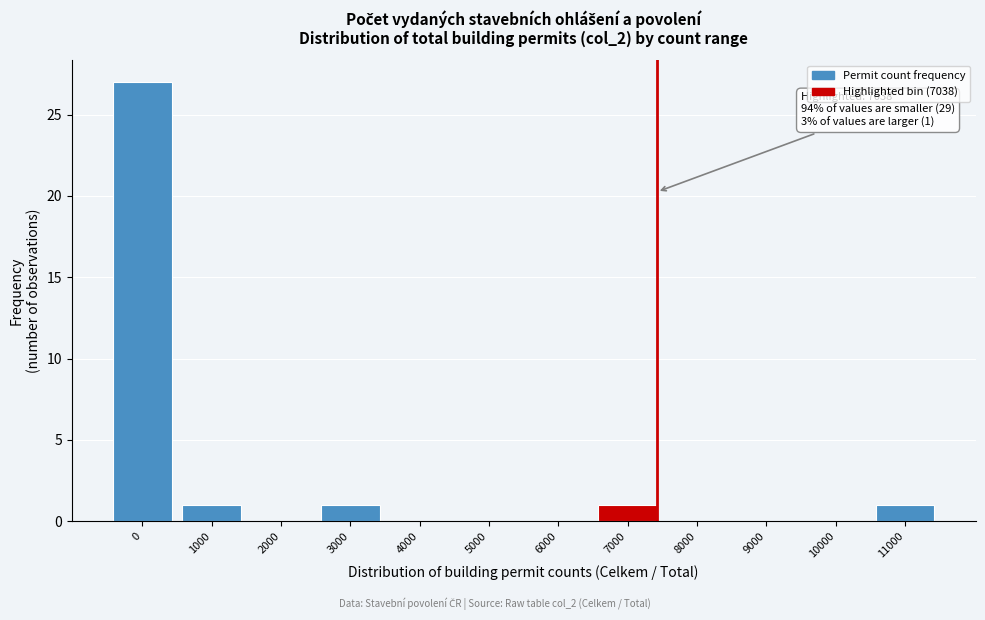

Reading right to left, extract all data points from this chart.

11000=1	10000=0	9000=0	8000=0	7000=1	6000=0	5000=0	4000=0	3000=1	2000=0	1000=1	0=27